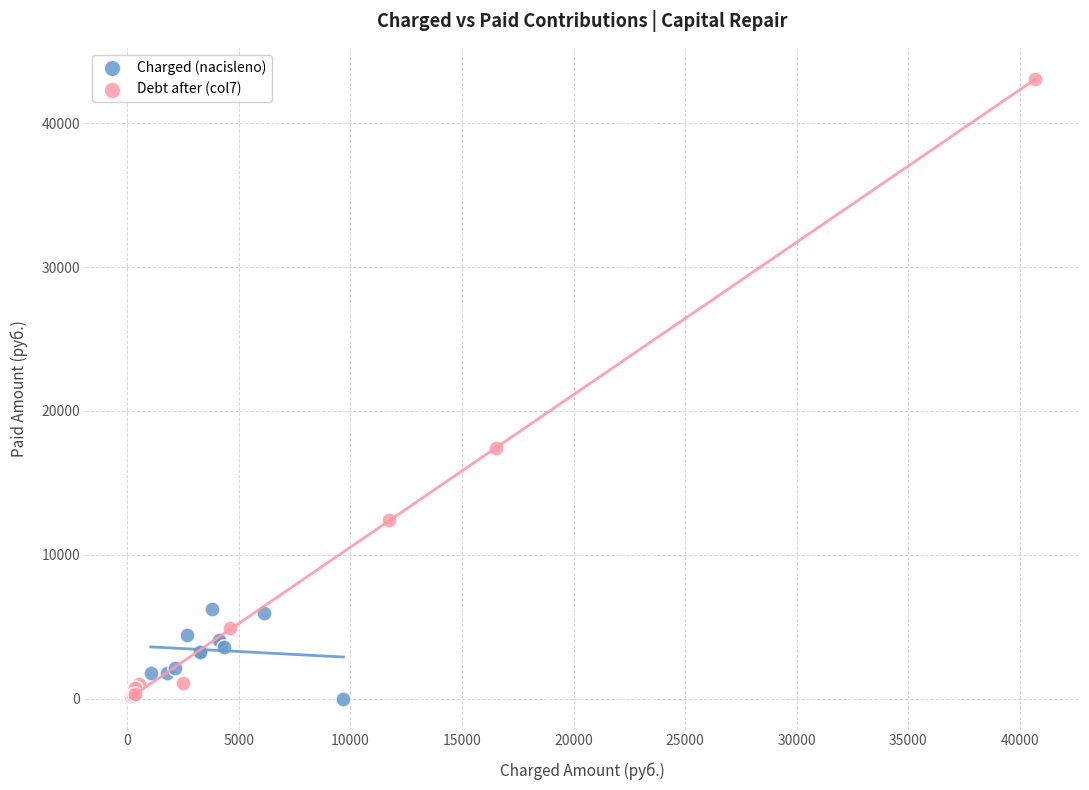

Which series has the widest spread of Y values?

Debt after (col7)